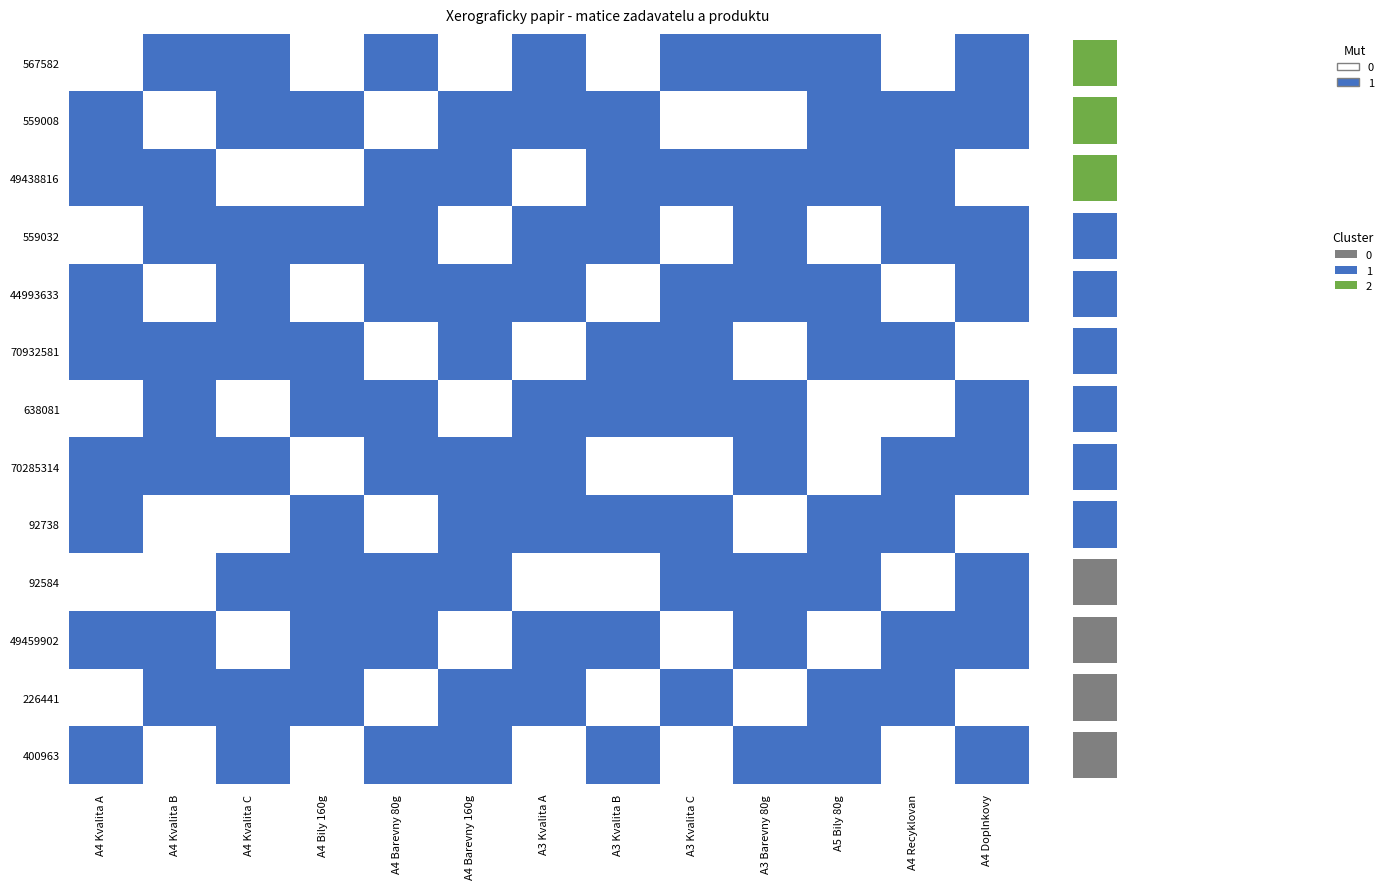

Is the value of 638081 at A3 Kvalita B greater than the value of 49459902 at A3 Barevny 80g?

No